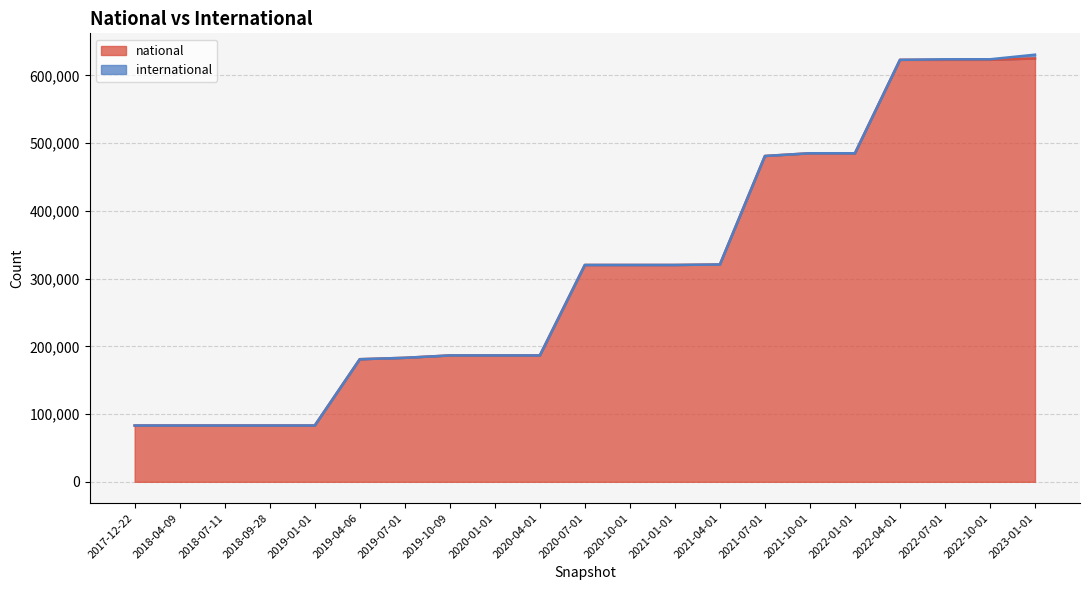

Which has a higher value, 2020-07-01 or 2023-01-01?

2023-01-01